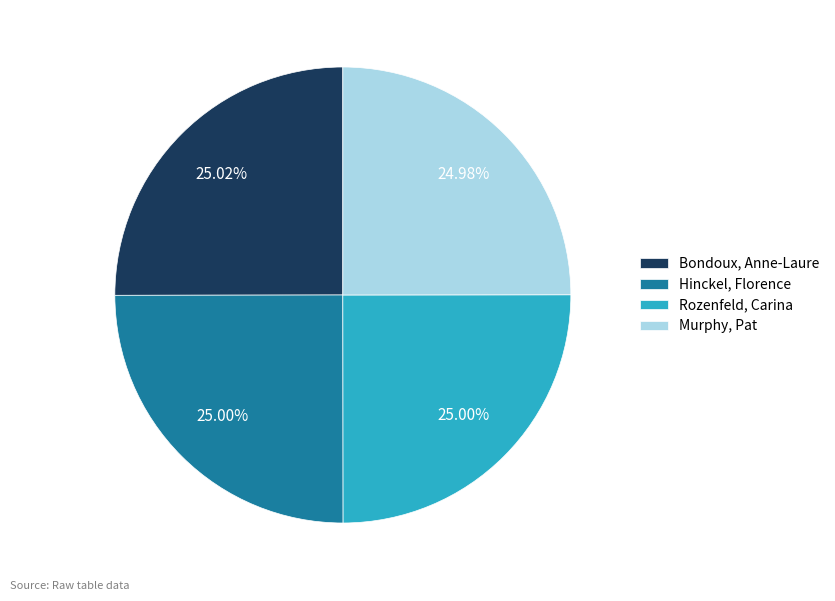

The Rozenfeld, Carina slice represents 25% of the pie. True or false?

True